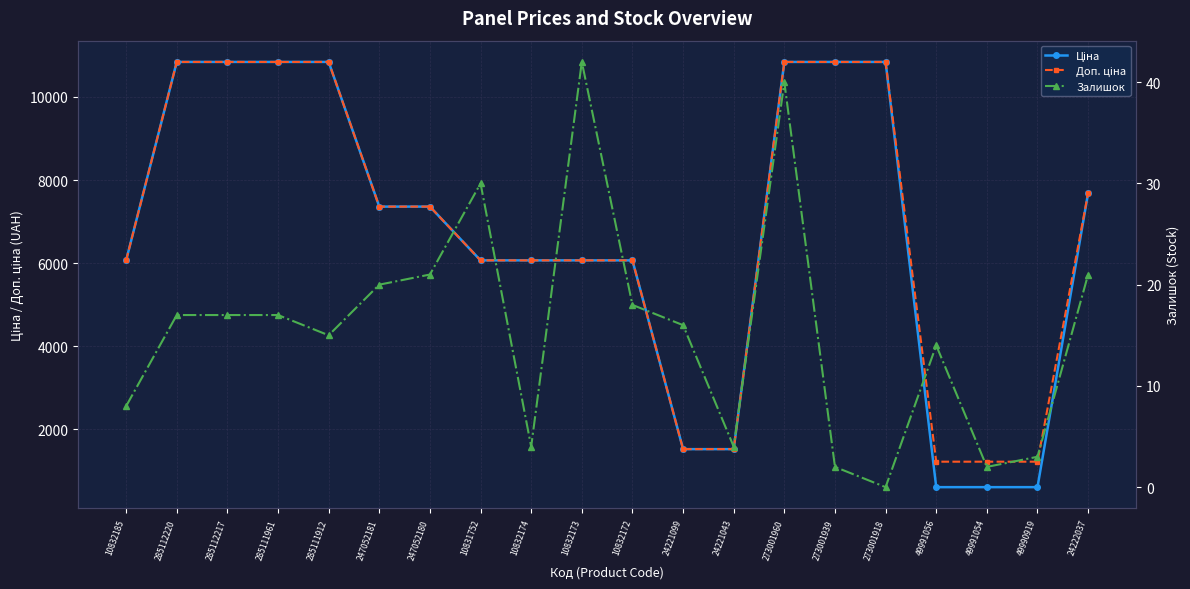

True or false: Ціна has more than 2 points higher than both neighbors.

False